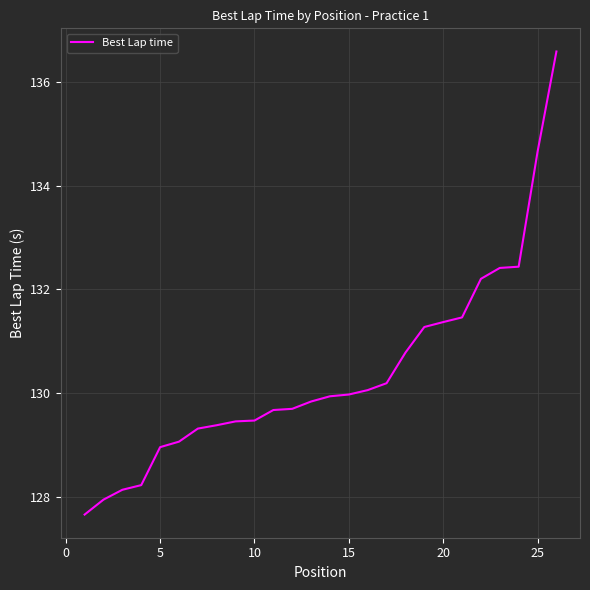

How many lines are shown in the chart?

1